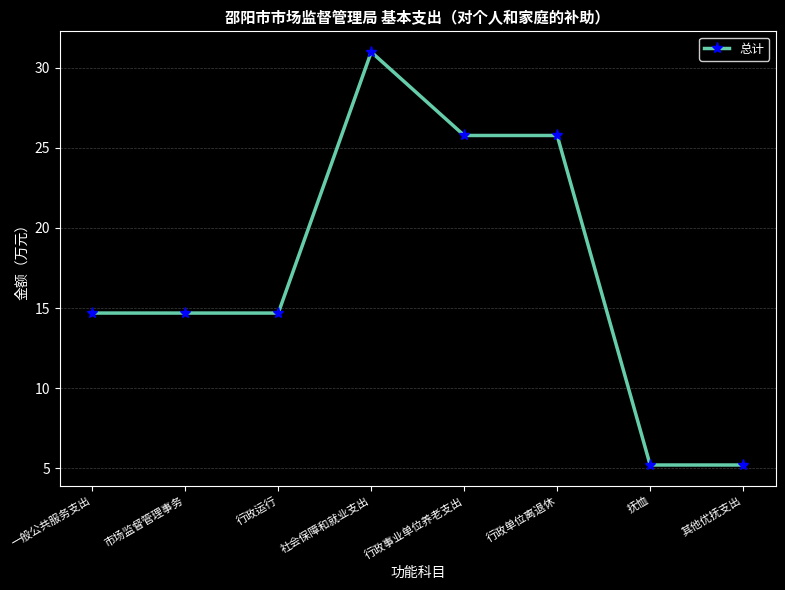

What is the smallest value displayed?

5.2